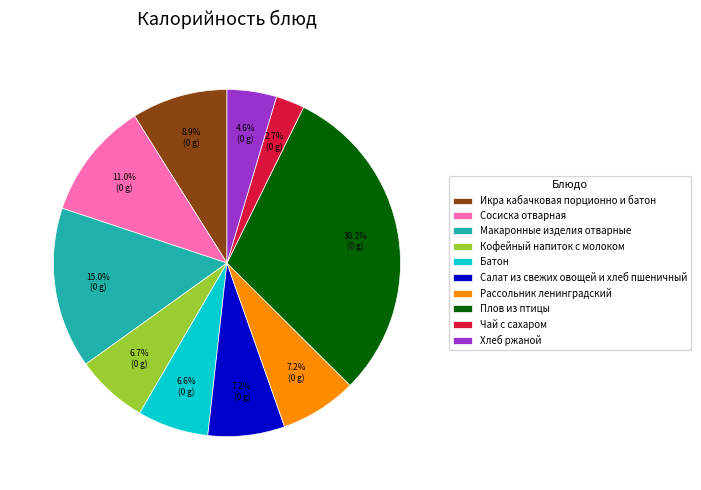

Does Салат из свежих овощей и хлеб пшеничный represent more than half of the total?

No